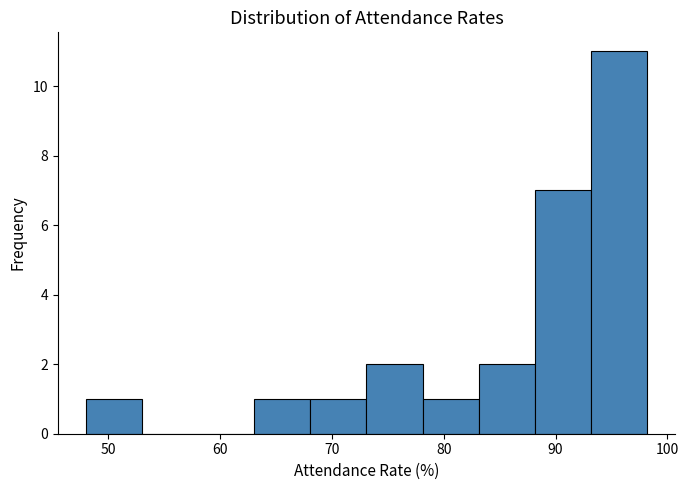

How tall is the bar that spans 48 to 53 on the x-axis? Neither the bar edges nor the heights are printed on the chart, so give them approximately, as read against the axes.

1